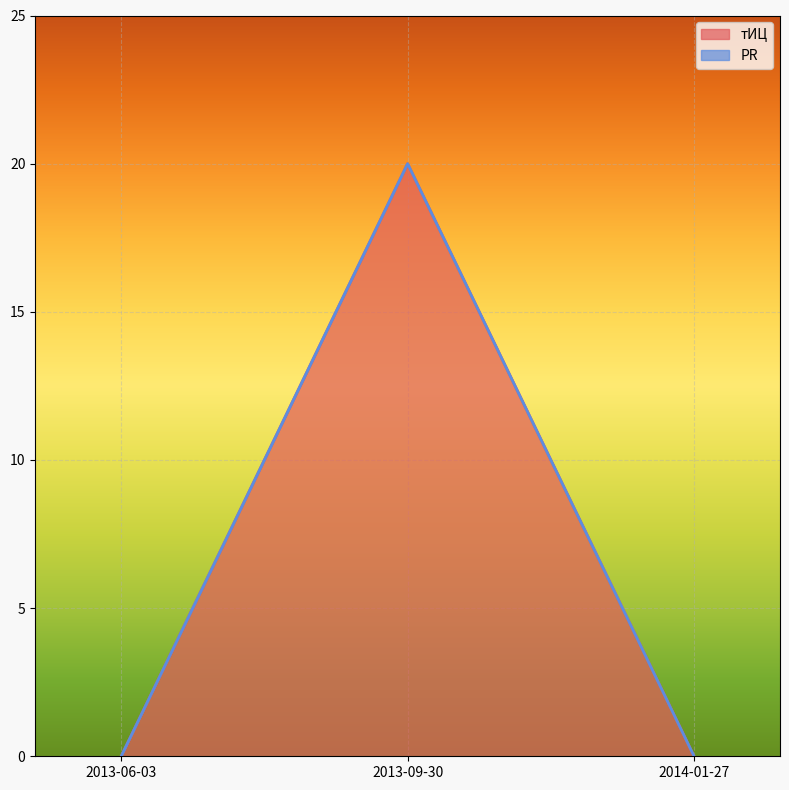

What is the difference between the maximum and minimum values?

20